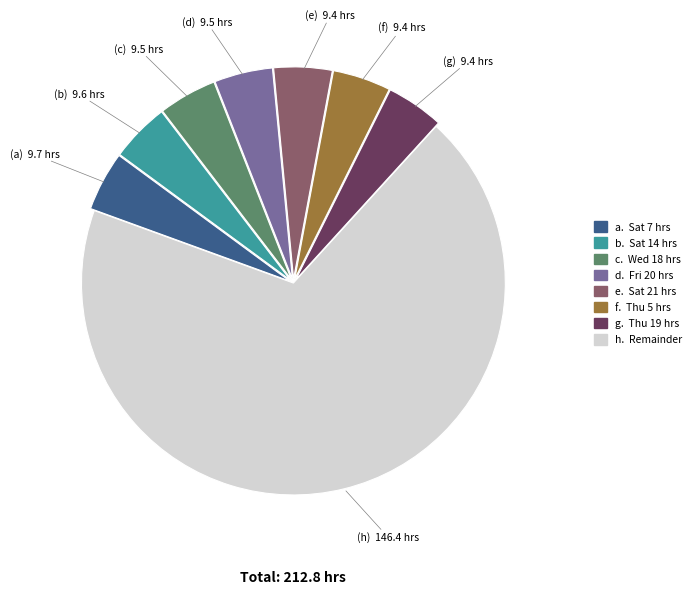

Is there any slice that represents more than half of the pie?

Yes